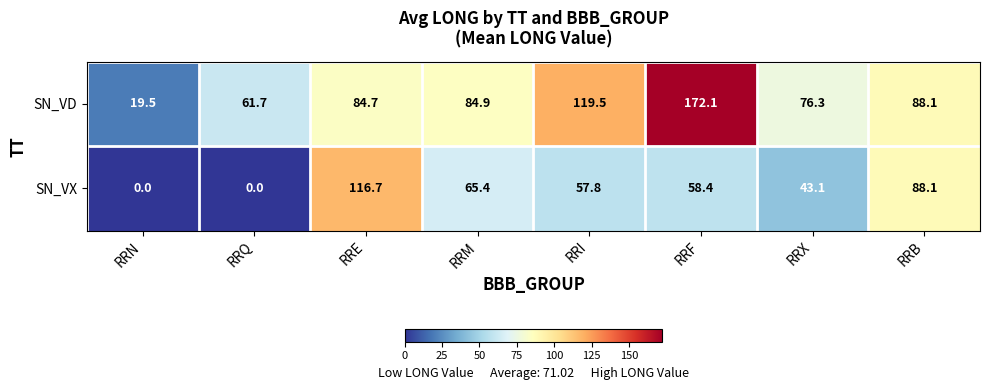

True or false: SN_VD has a value of 84.7 at RRE.

True